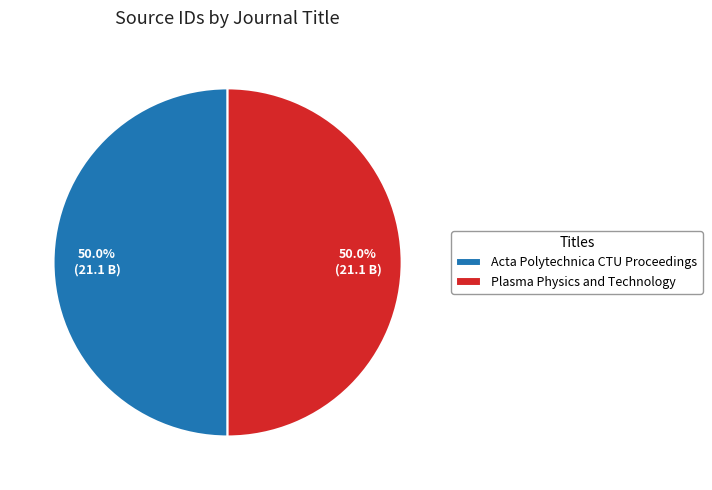

What is the total percentage of Plasma Physics and Technology and Acta Polytechnica CTU Proceedings?

100.0%